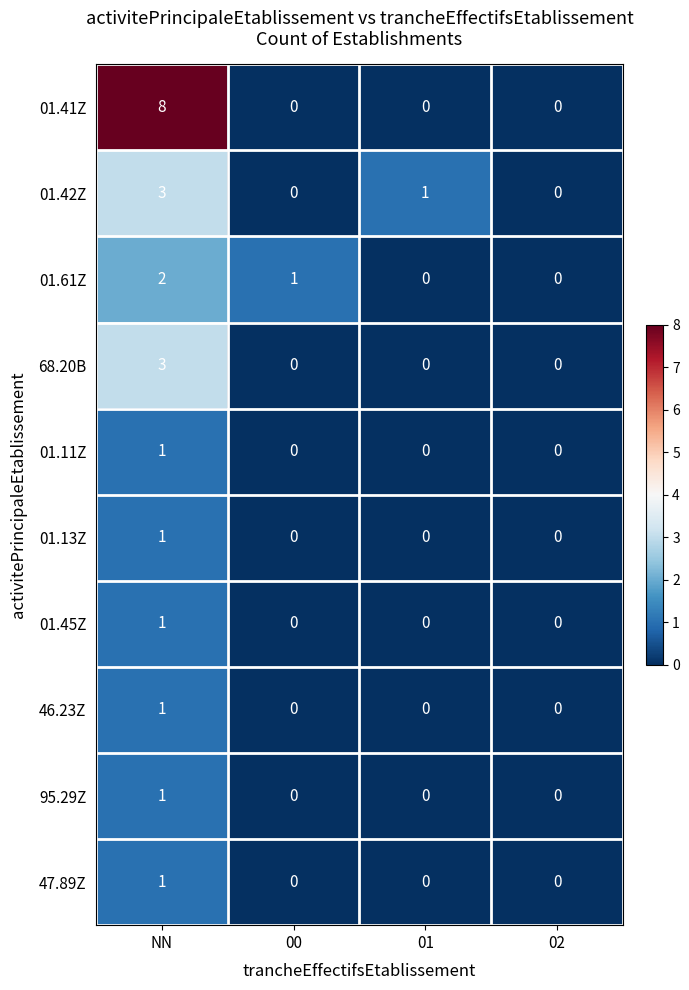

At which category is the sum across all series the highest?

NN